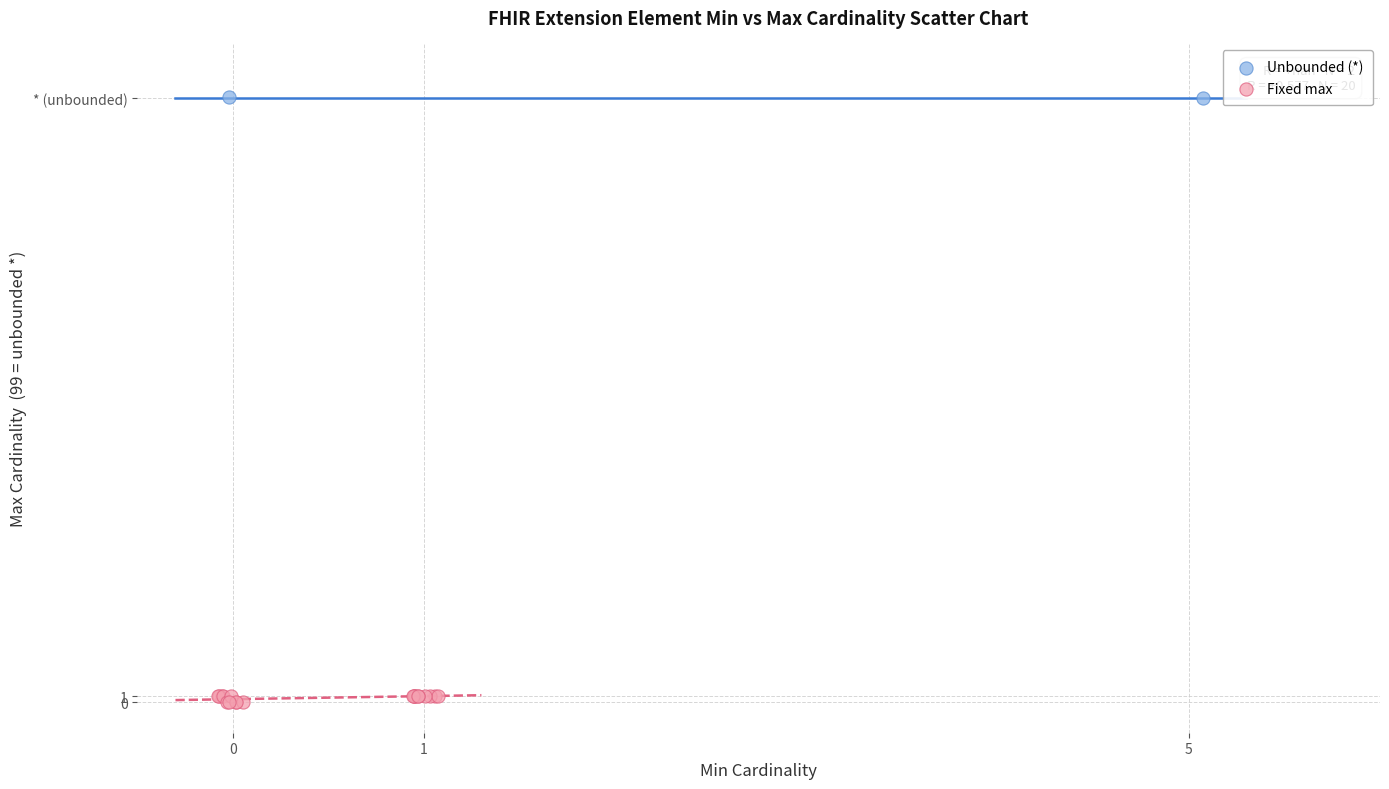

Which series reaches the maximum Y coordinate?

Unbounded (*)